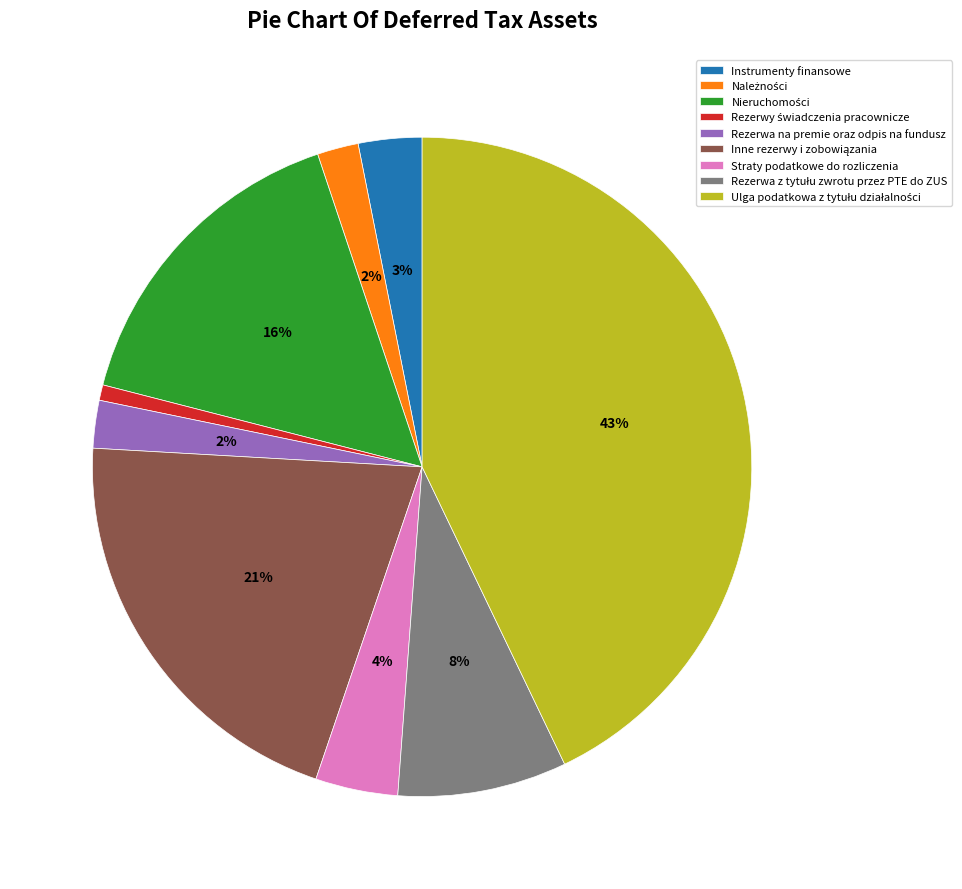

Is the sum of Instrumenty finansowe and Rezerwa na premie oraz odpis na fundusz greater than half?

No